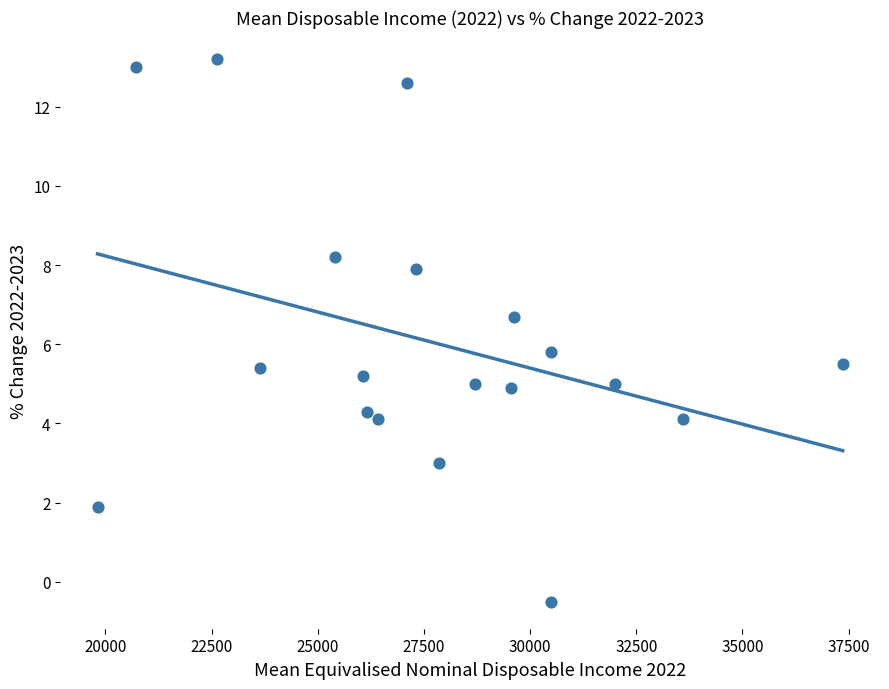

What is the range of Y values (max minus min)?

13.7